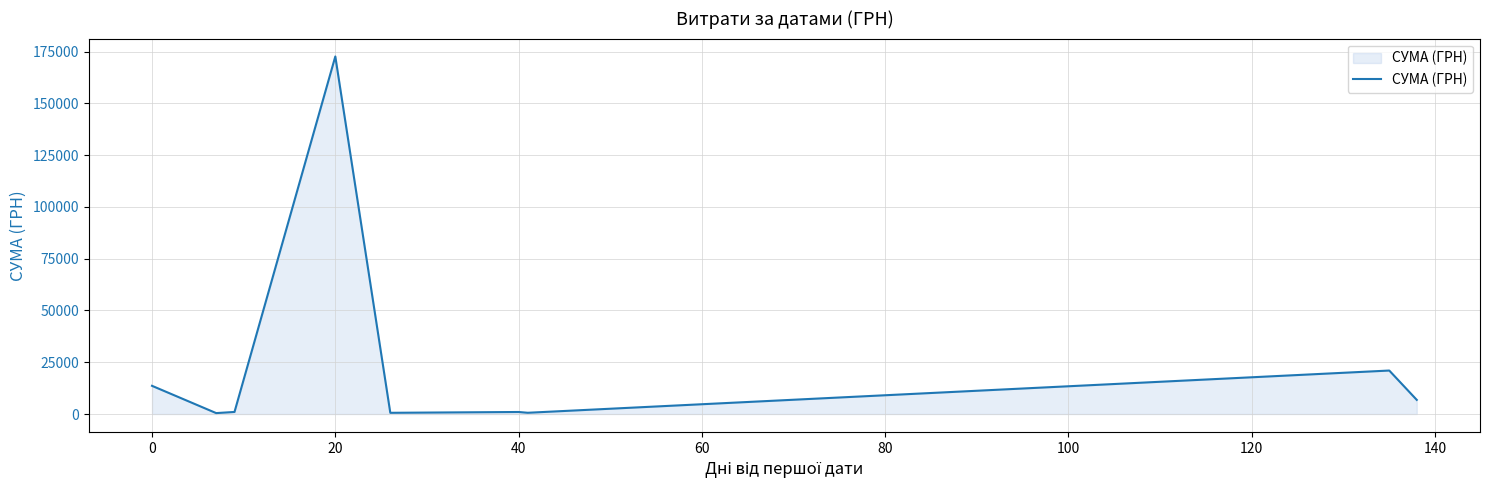

How many lines are shown in the chart?

1